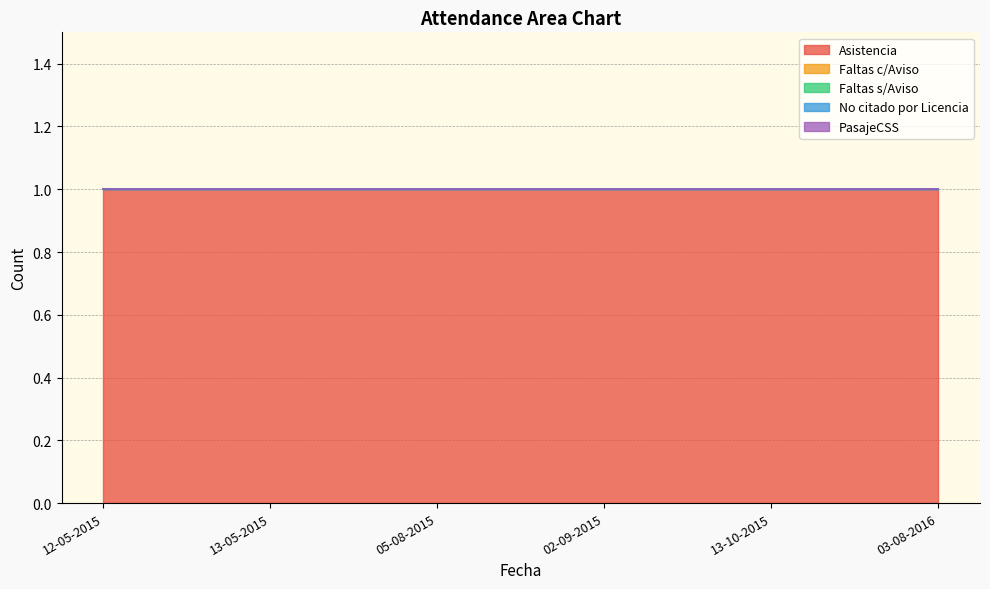

At how many categories does at least one series exceed 0?

6